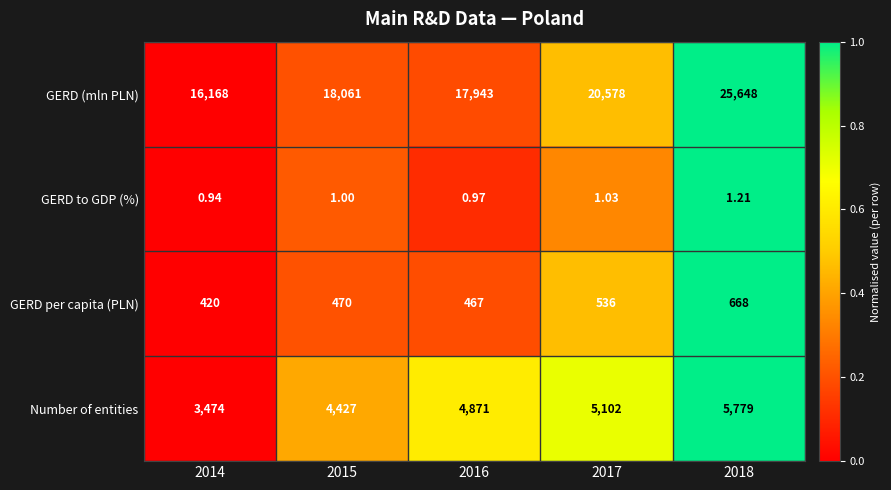

At which category is the sum across all series the highest?

2018